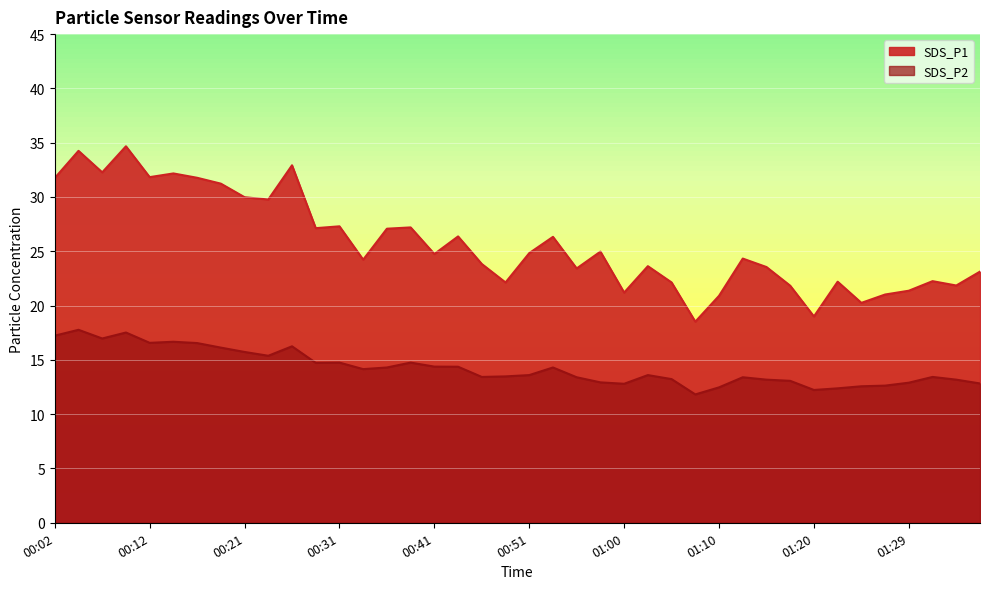

At which category does the chart reach its minimum across all series?

01:08